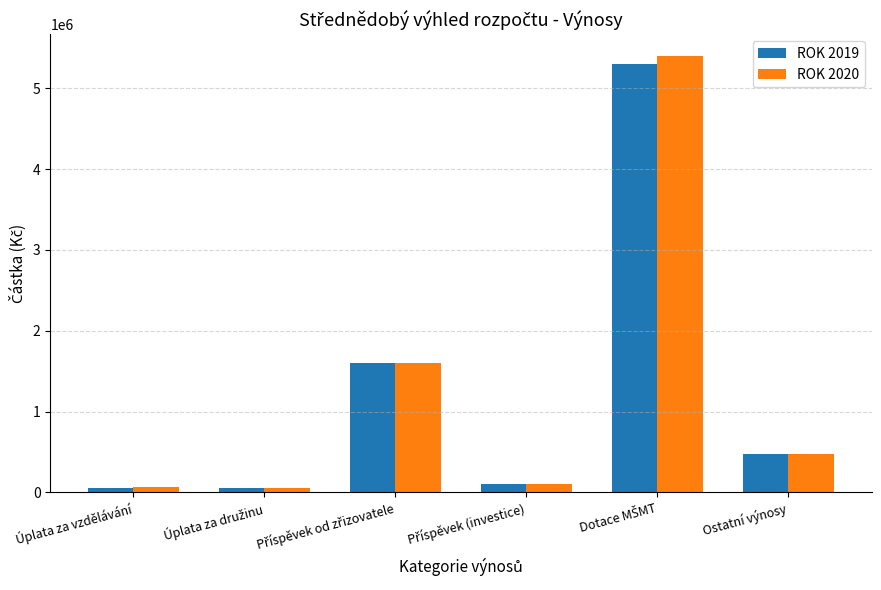

What is the maximum value for ROK 2019?

5300000